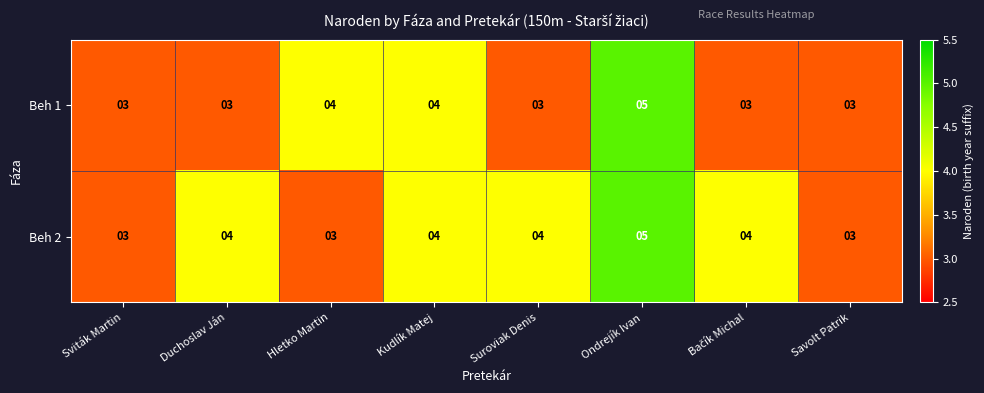

What is the smallest value displayed?

3